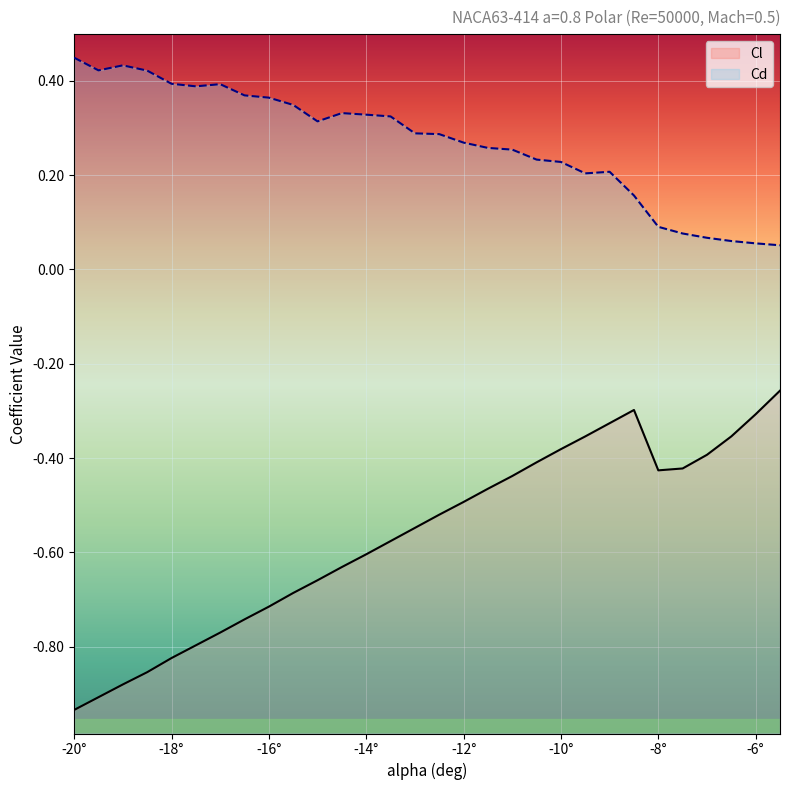

What is the minimum value for Cd?

0.1